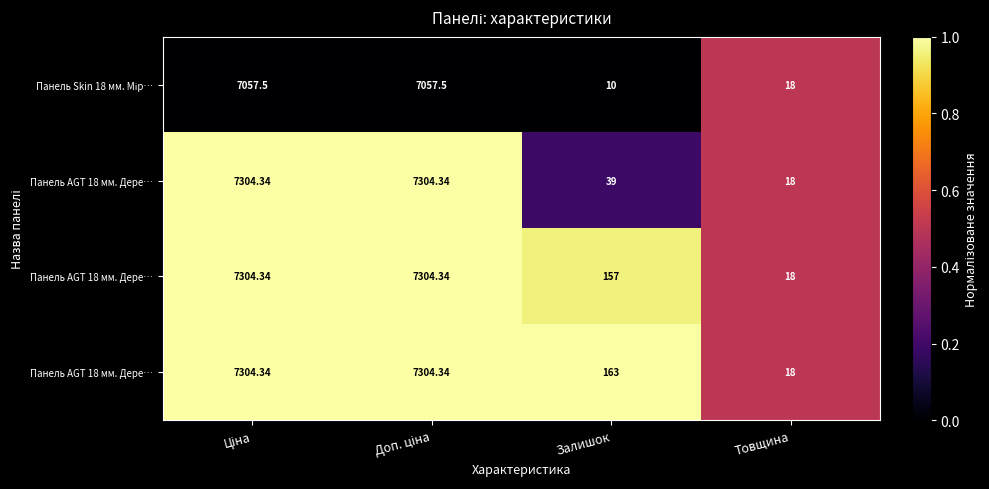

How many data points does each series have?

4